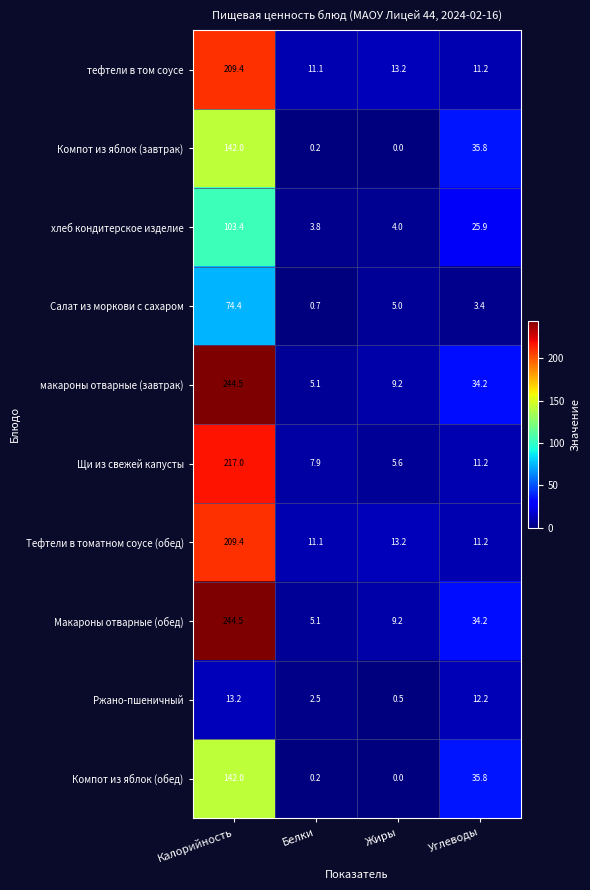

What is the spread (max minus min) of values at Жиры?

13.2